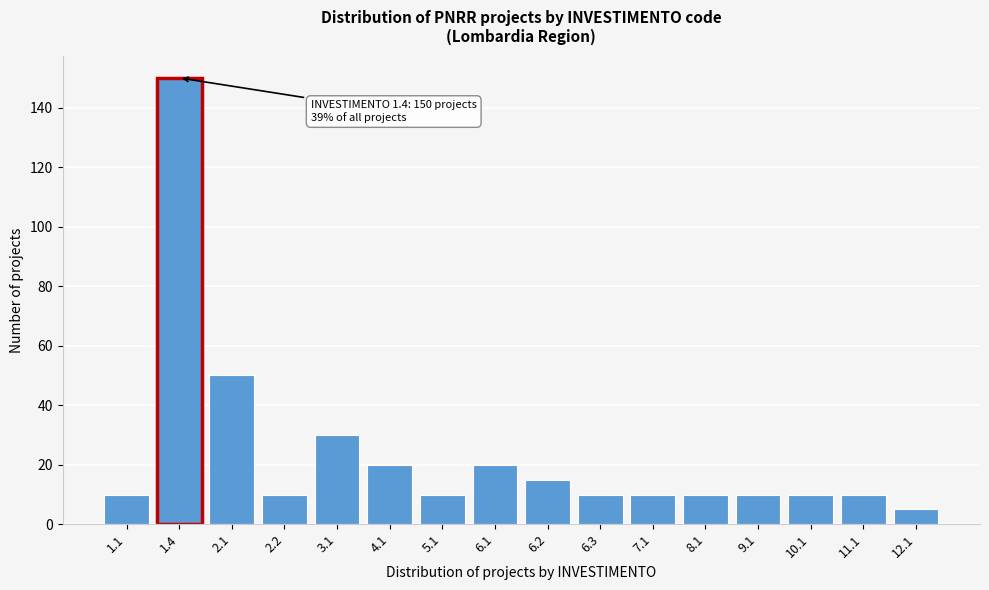

Reading right to left, extract all data points from this chart.

5	10	10	10	10	10	10	15	20	10	20	30	10	50	150	10